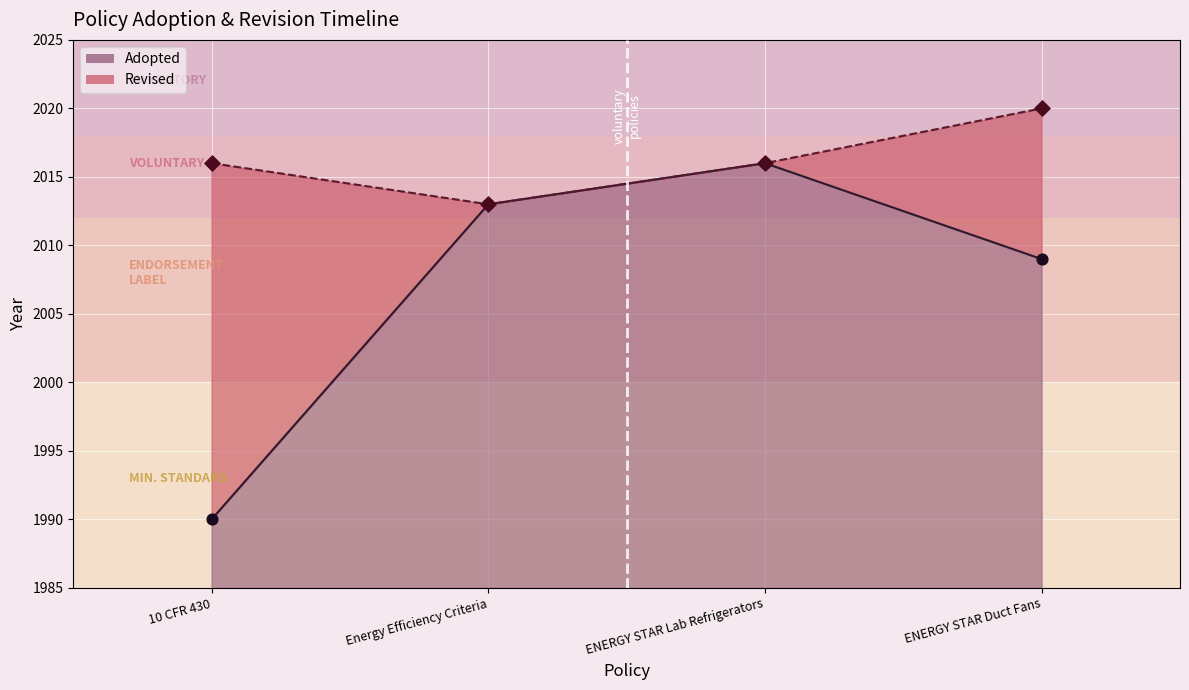

Between 10 CFR 430 and ENERGY STAR Lab Refrigerators, which is larger?

ENERGY STAR Lab Refrigerators